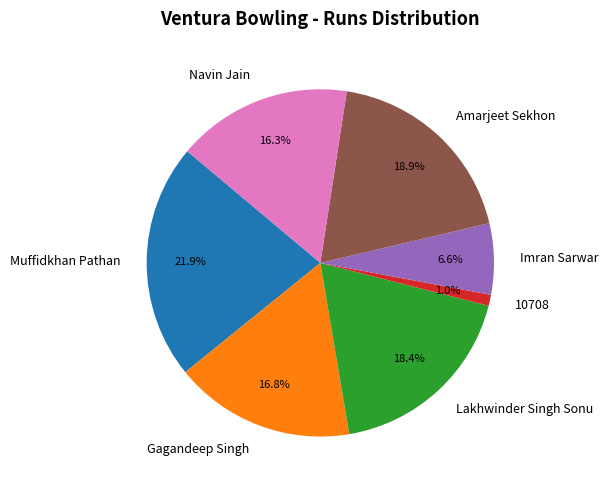

Which slice is the smallest?

10708